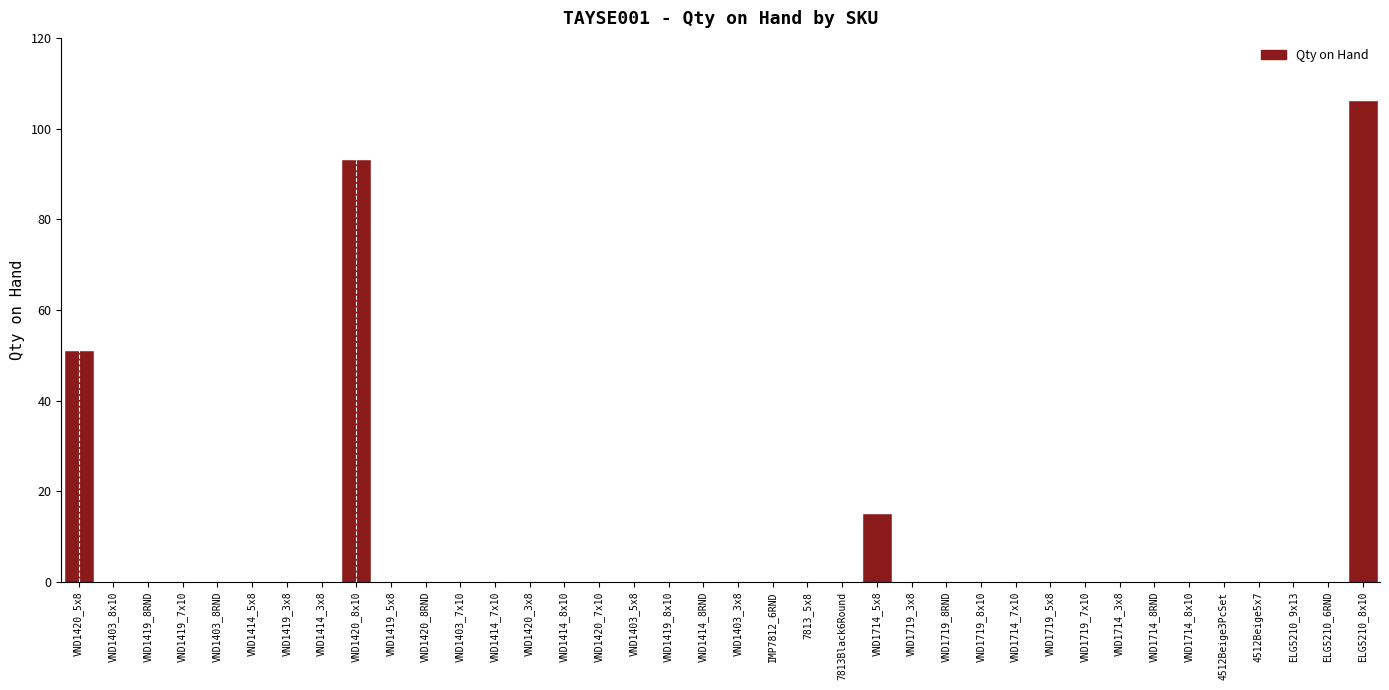

Which category has the highest value across all series?

ELG5210_8x10